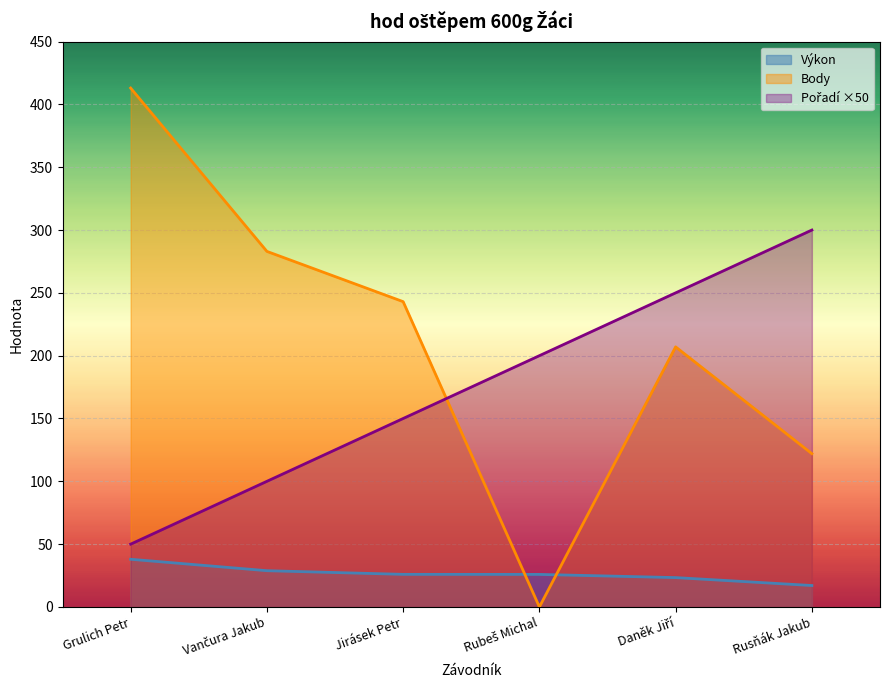

Which category has the highest value across all series?

Grulich Petr